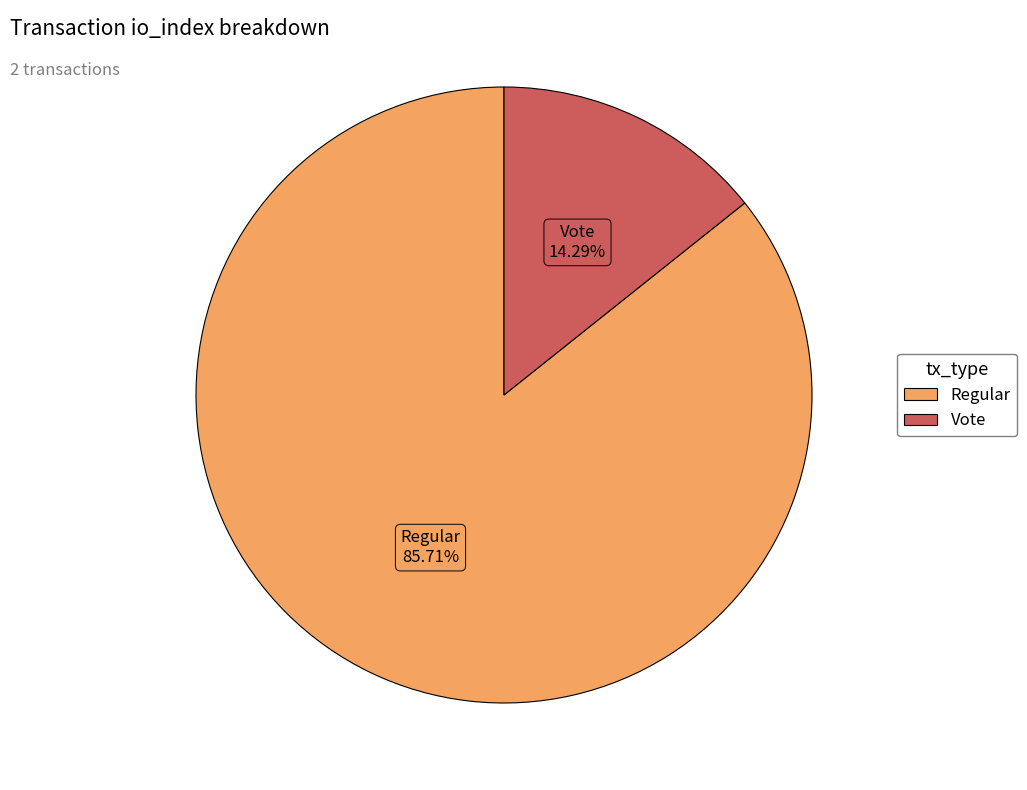

Is there a majority slice in this chart?

Yes